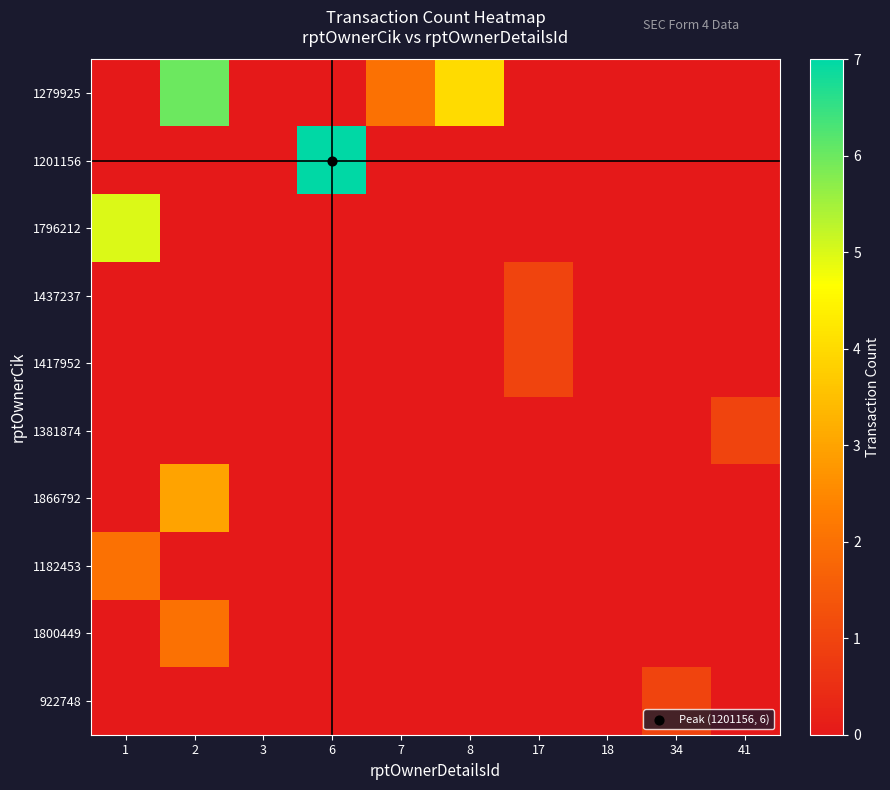

Which has a higher value, 7 or 2?

2